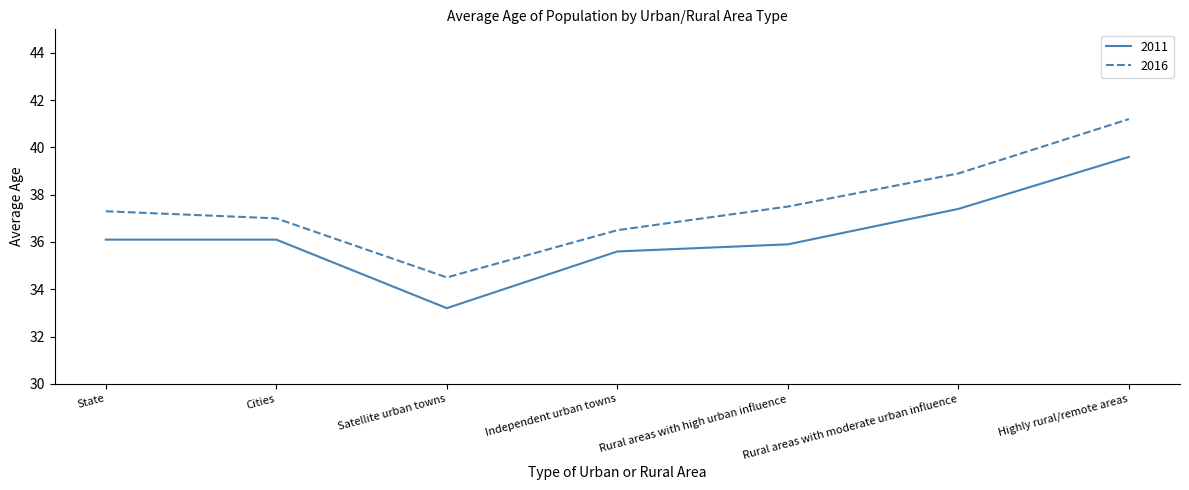

Rank the series at Rural areas with high urban influence from lowest to highest value.

2011, 2016